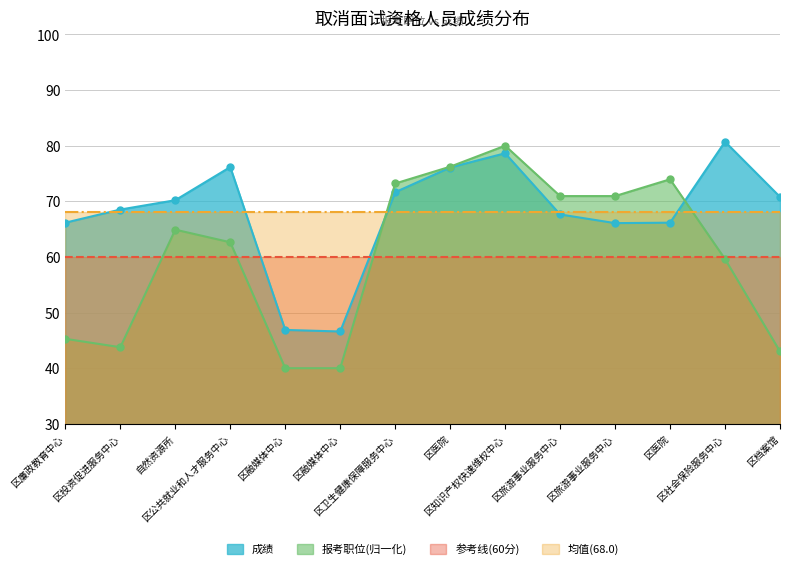

The value of 成绩 at 区卫生健康保障服务中心 is 71.6. True or false?

True